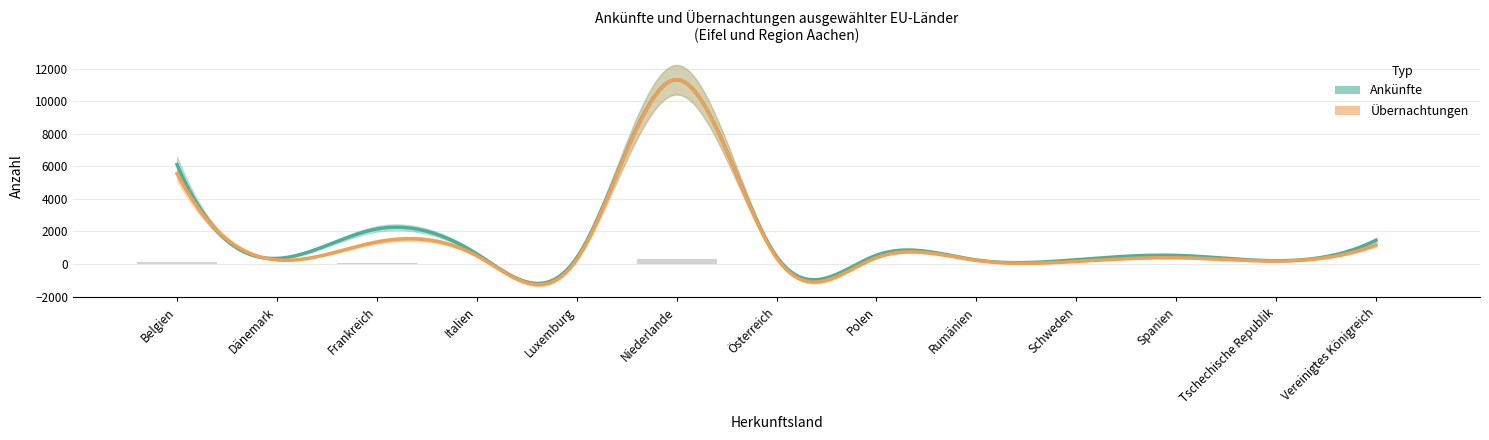

What position from the right is Dänemark?

12